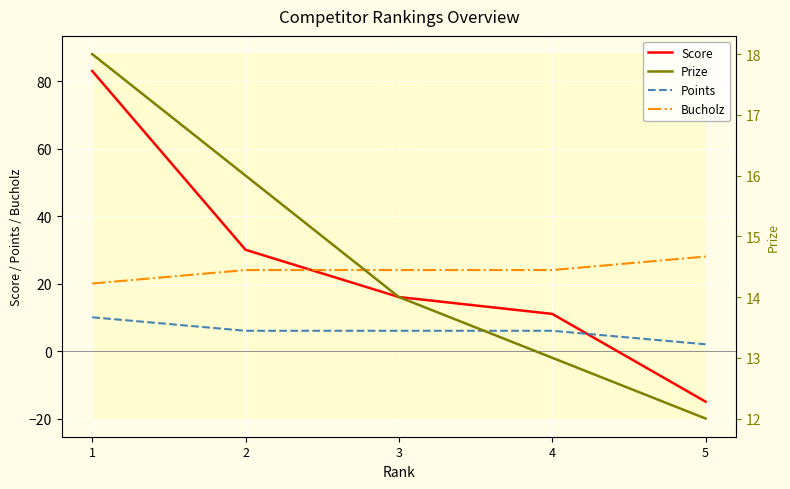

At which category is the sum across all series the highest?

1